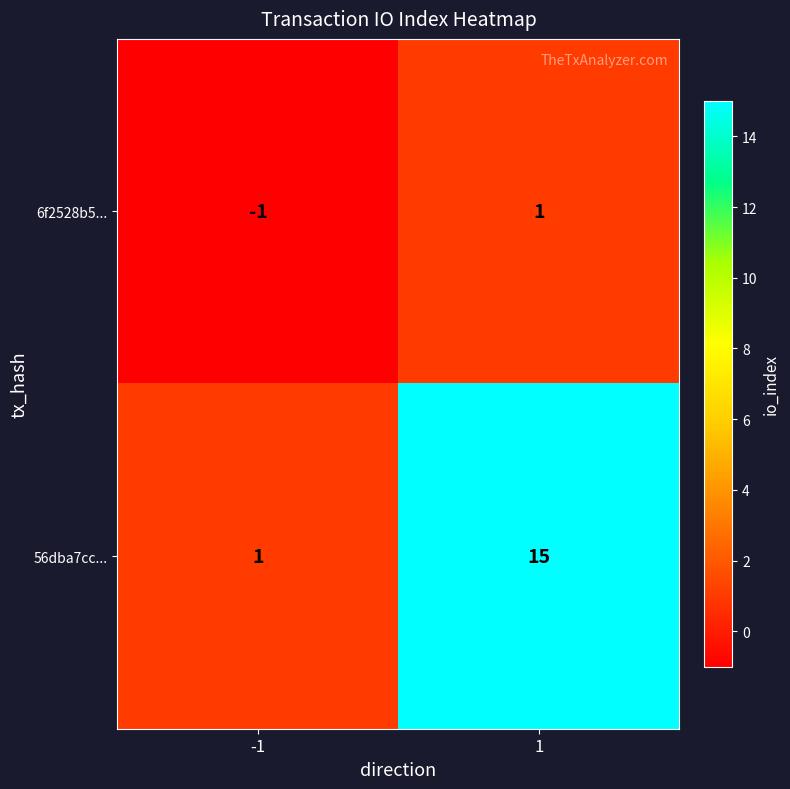

True or false: 56dba7cc... has a value of 1 at -1.

True